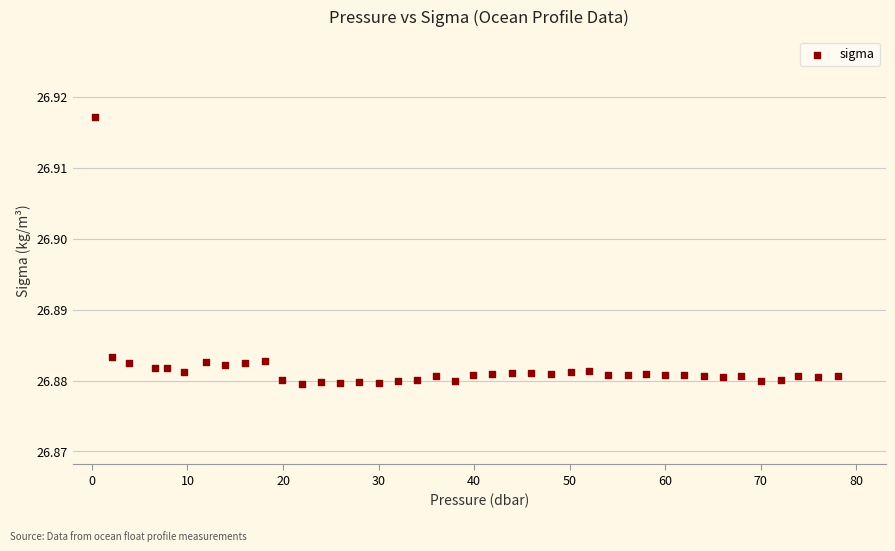

What is the range of X values (max minus min)?

77.8